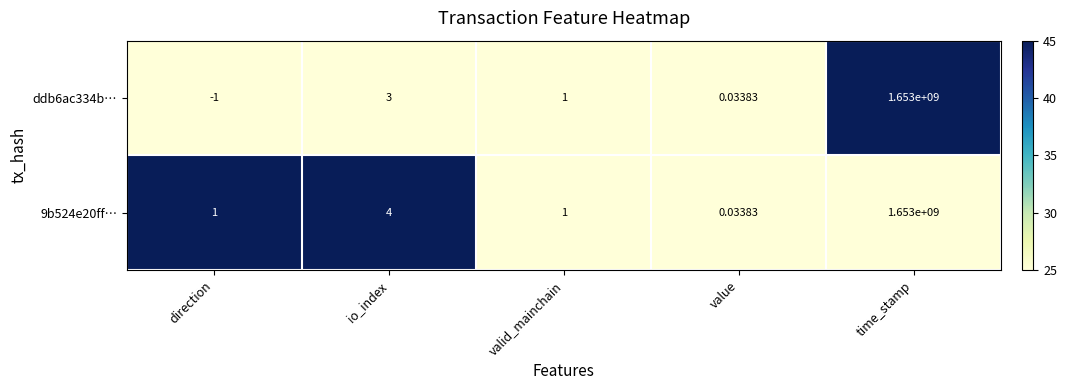

Which category has the lowest value in the ddb6ac334b… series?

direction